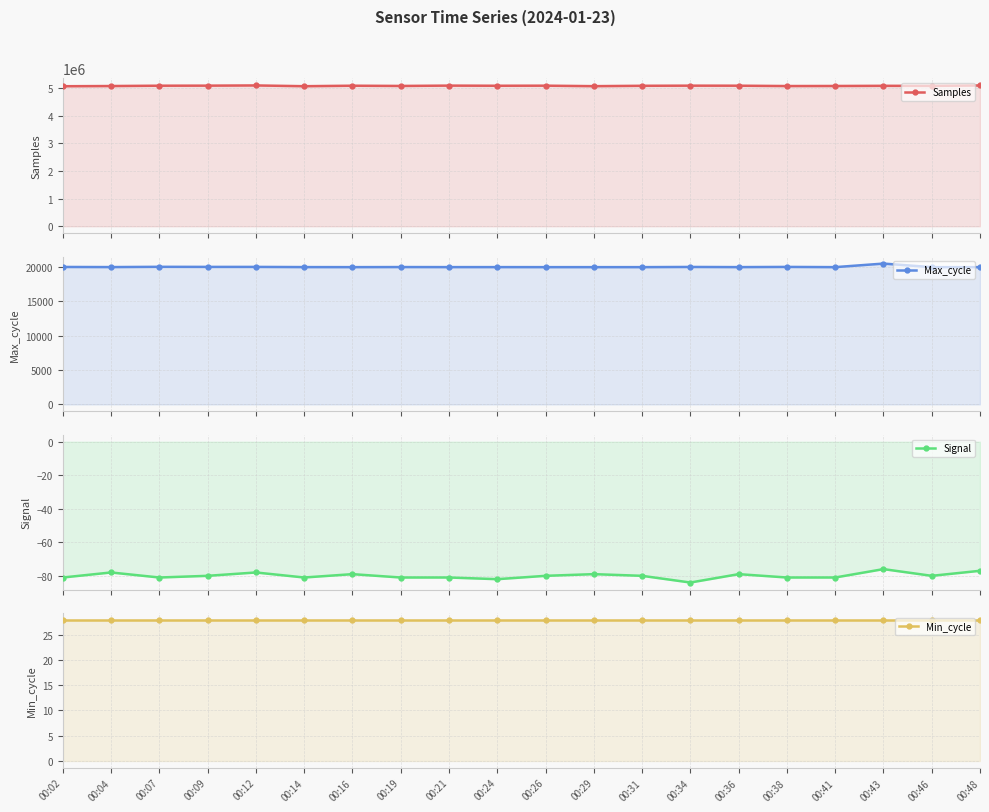

At which label is Max_cycle closest to 20182?

00:07